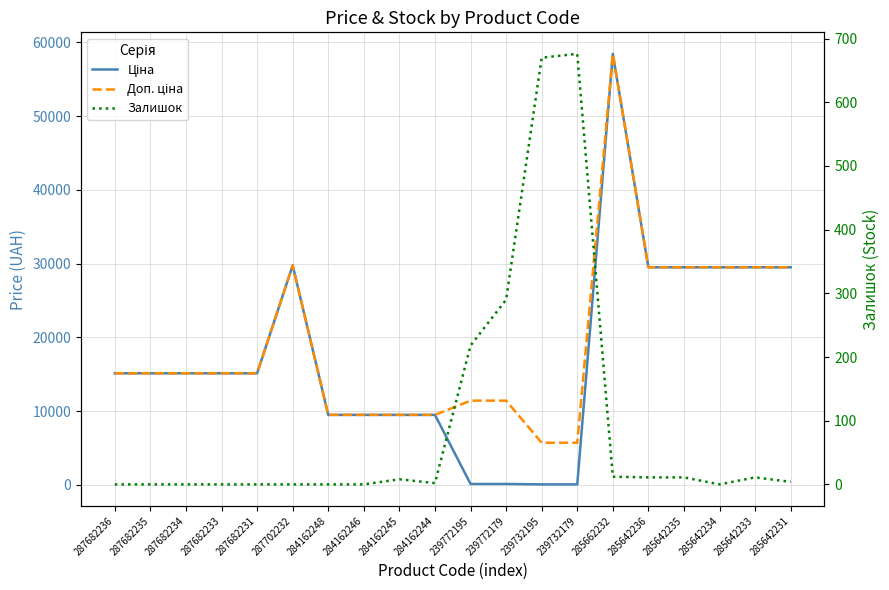

What is the total value across all series at 284162248?

18960.1